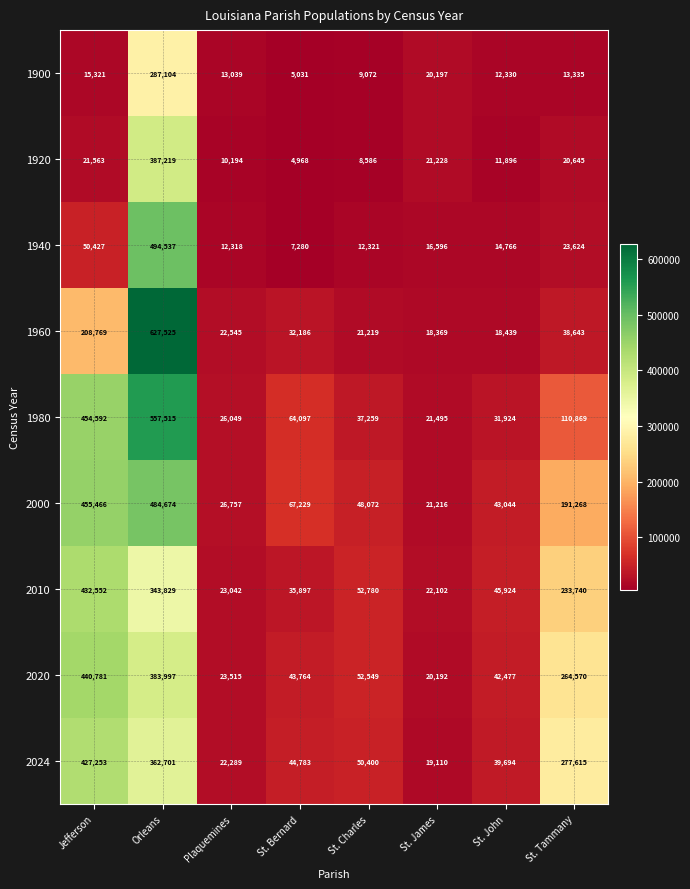

Is the value of 1920 at Orleans greater than the value of 2024 at St. James?

Yes